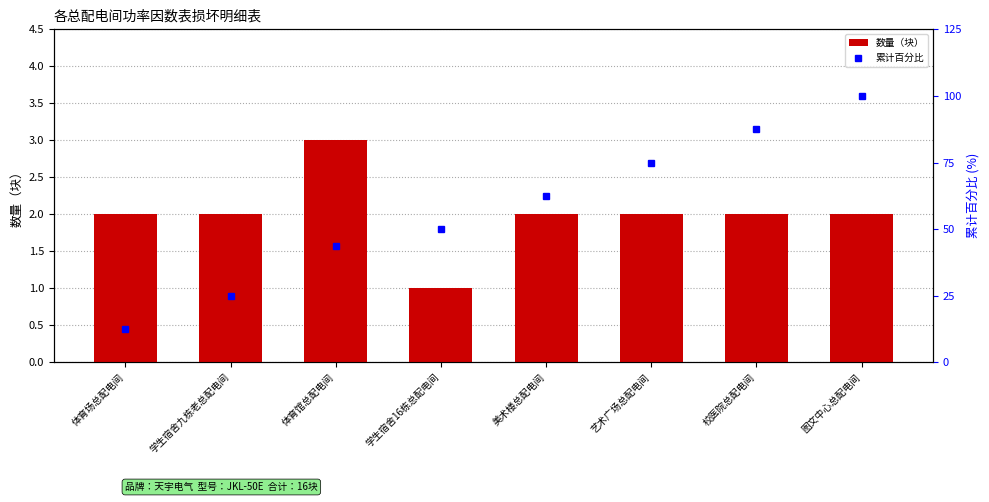

Which category has the lowest value in the 累计百分比 series?

体育场总配电间